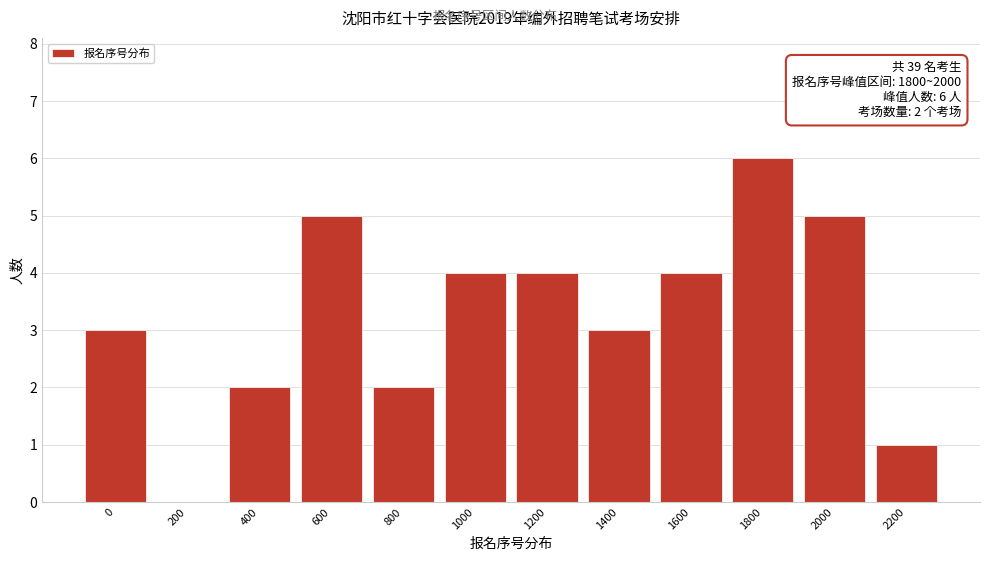

Reading left to right, transcribe all the data shown in this chart.

0=3	200=0	400=2	600=5	800=2	1000=4	1200=4	1400=3	1600=4	1800=6	2000=5	2200=1